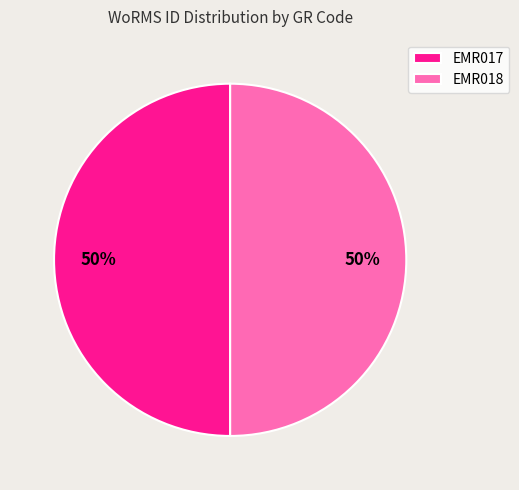

What percentage is the EMR017 slice, to the nearest percent?

50%